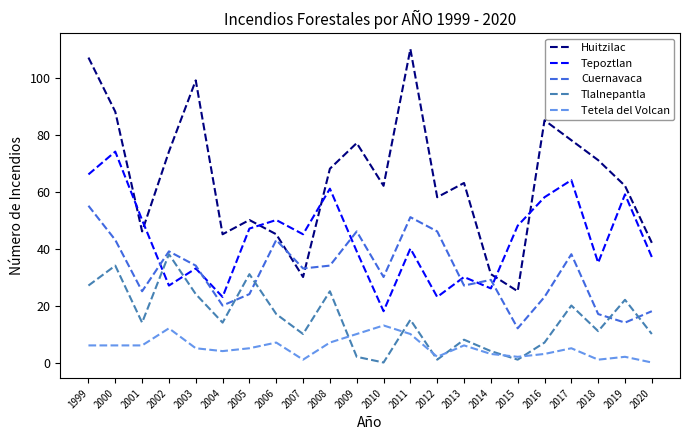

What is the lowest value of the Cuernavaca series?

12